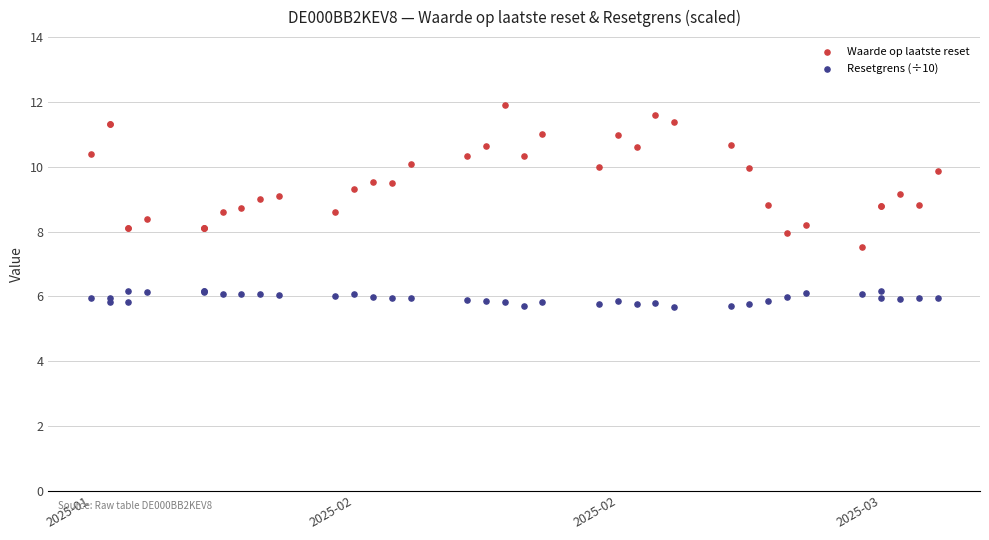

Which series has the widest spread of Y values?

Waarde op laatste reset